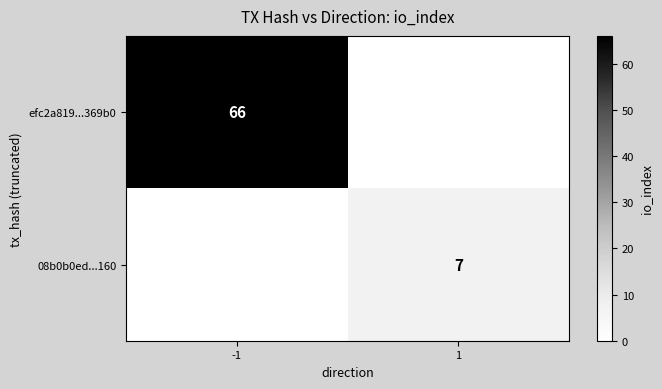

The value of efc2a819...369b0 at -1 is 66. True or false?

True